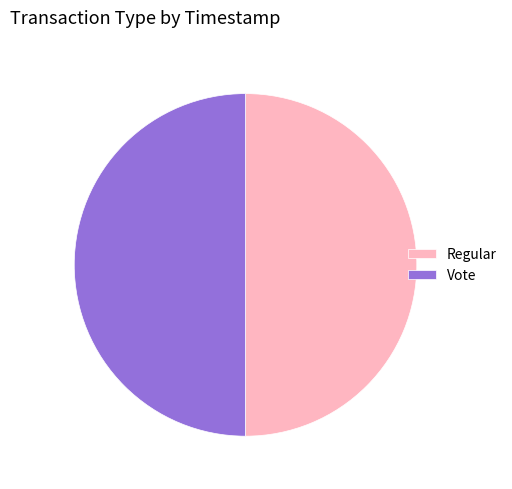

Approximately how many times larger is the value at Regular compared to Vote?

1.0